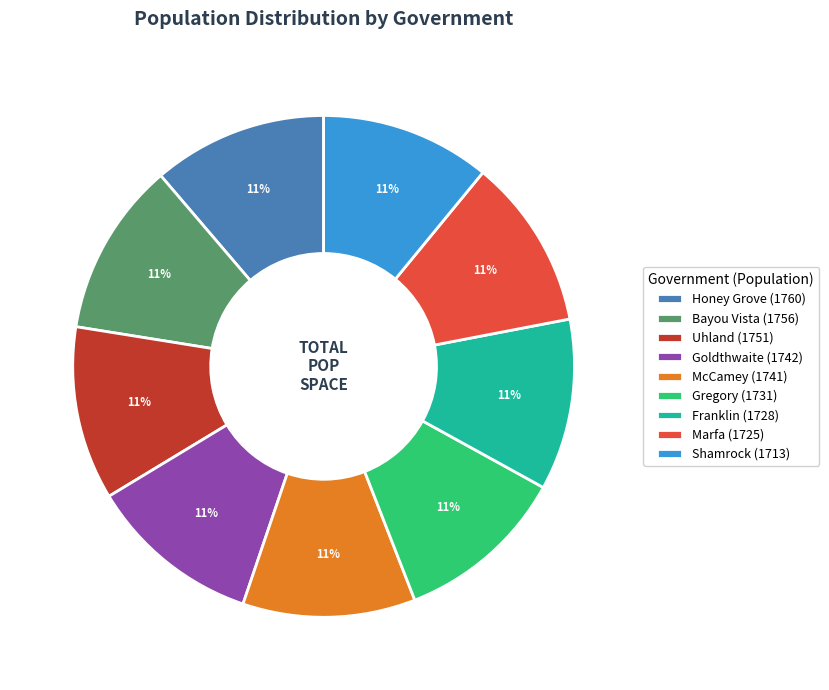

Is there any slice that represents more than half of the pie?

No